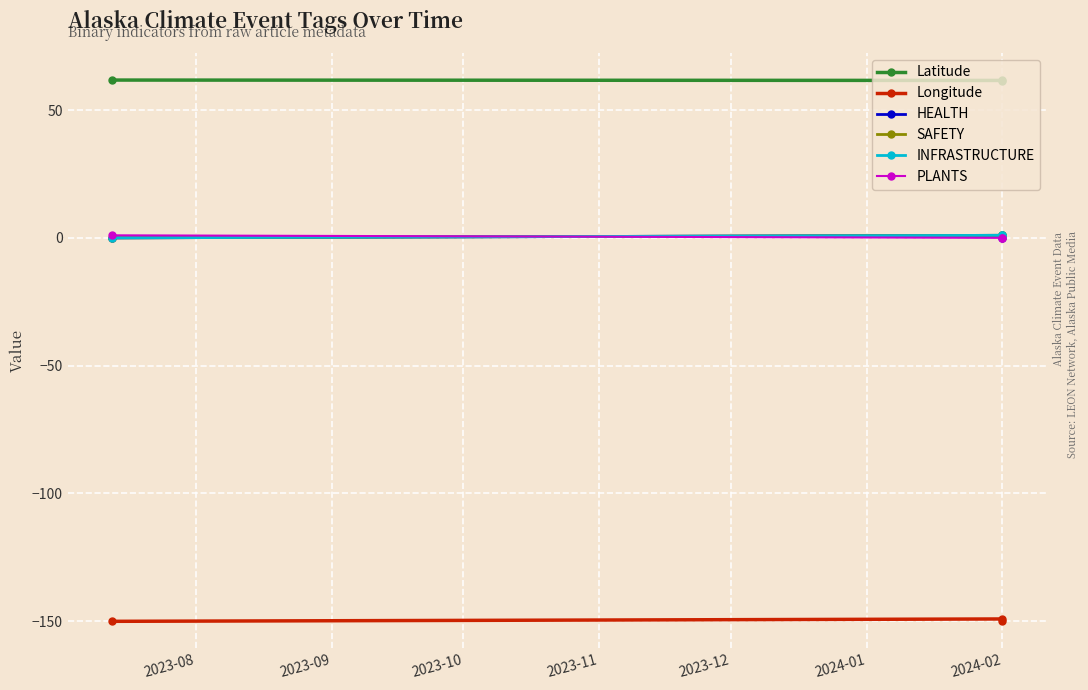

What is the difference between the highest and lowest values at 2024-02?

210.7